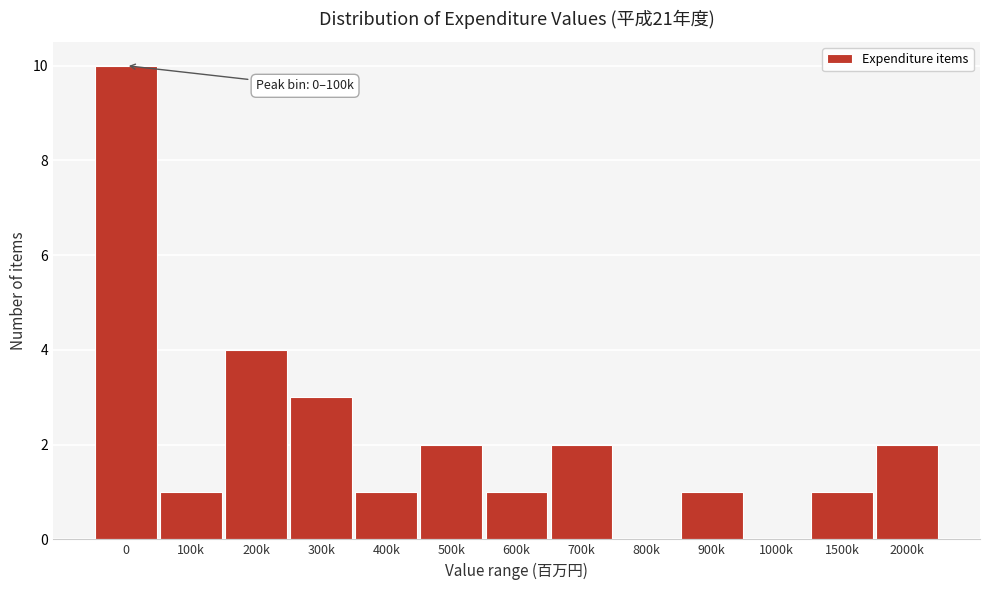

Reading left to right, extract all data points from this chart.

0=10	100k=1	200k=4	300k=3	400k=1	500k=2	600k=1	700k=2	800k=0	900k=1	1000k=0	1500k=1	2000k=2